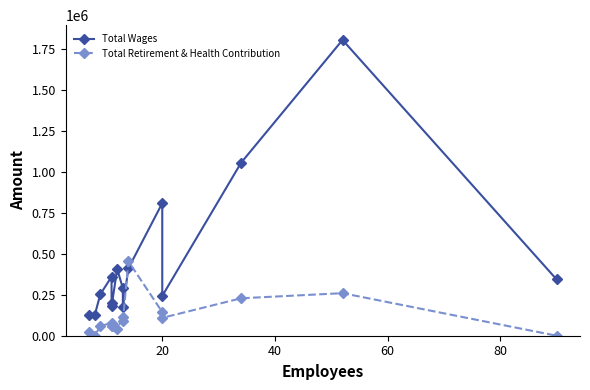

List the series in order of their peak value, highest first.

Total Wages, Total Retirement & Health Contribution